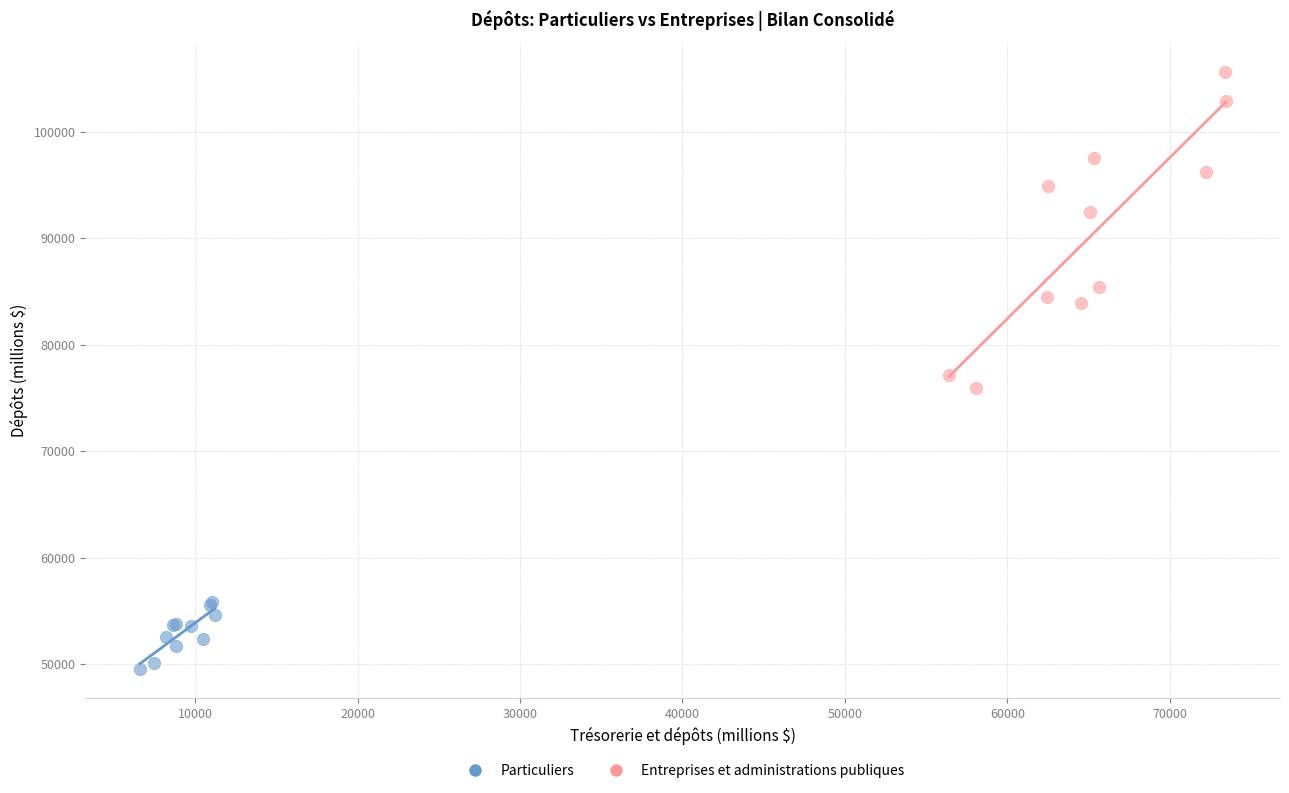

Which series reaches the minimum Y coordinate?

Particuliers